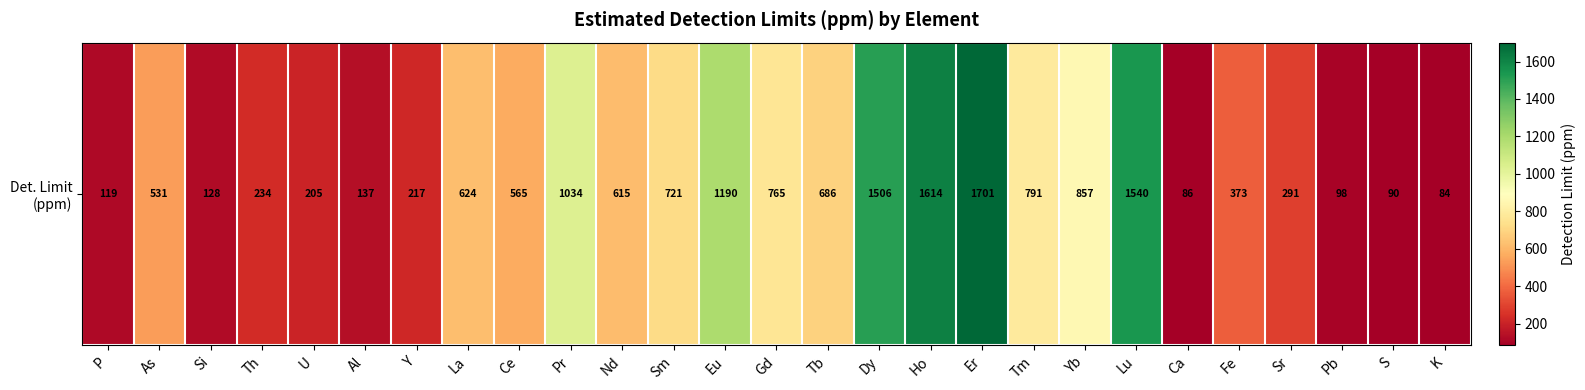

Which has a higher value, P or Nd?

Nd